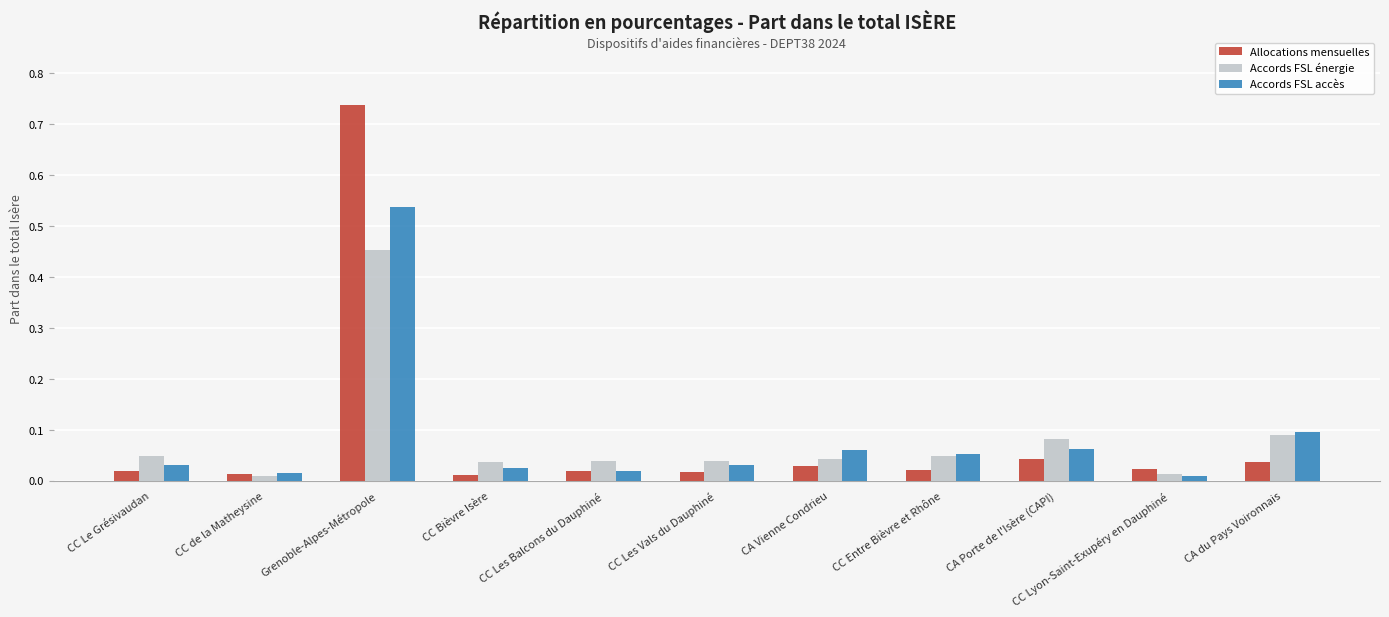

What are all the series names shown in the legend?

Allocations mensuelles, Accords FSL énergie, Accords FSL accès